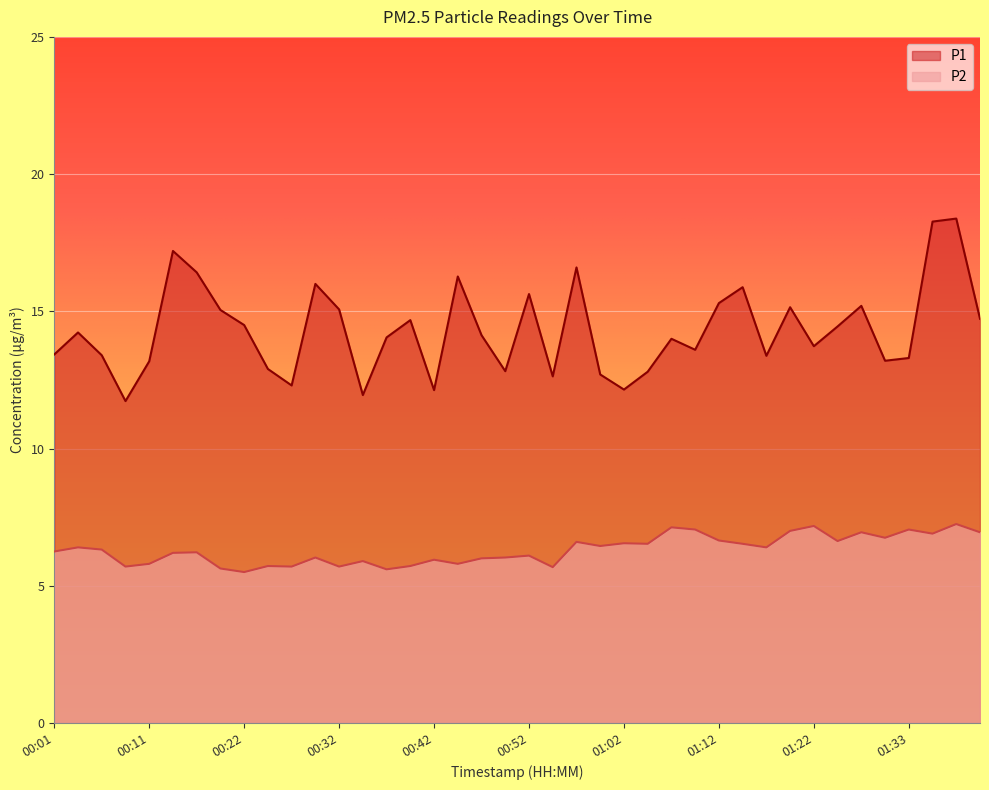

What is the label of the 5th point from the right?

01:30